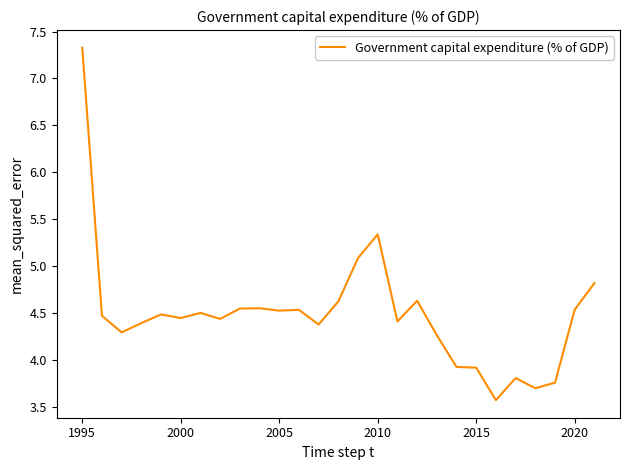

What is the smallest value displayed?

3.6